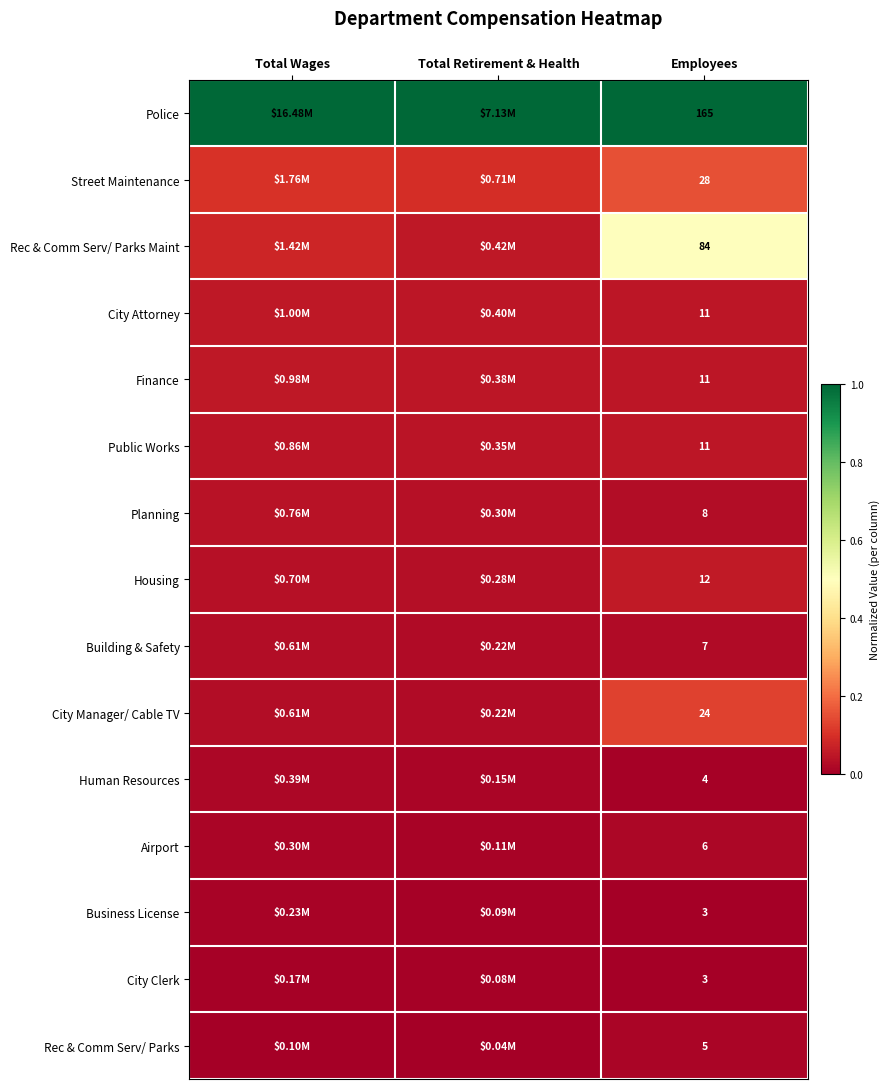

At how many categories does at least one series exceed 0?

3